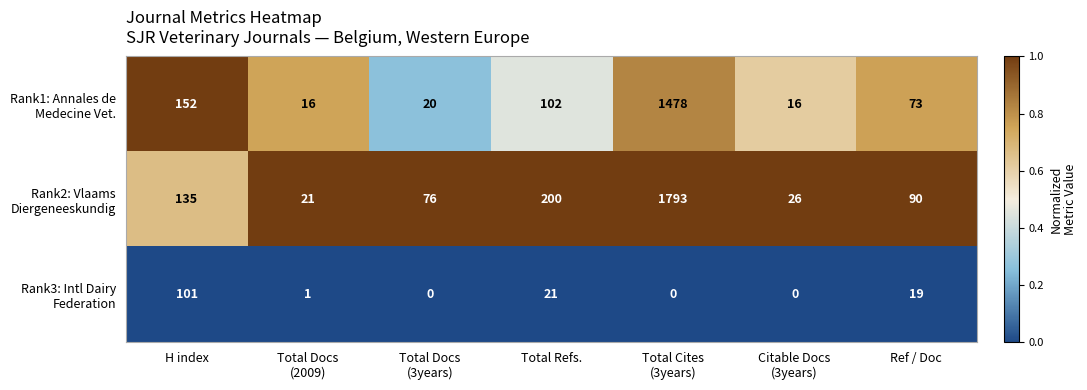

What is the spread (max minus min) of values at Total Cites
(3years)?

1793